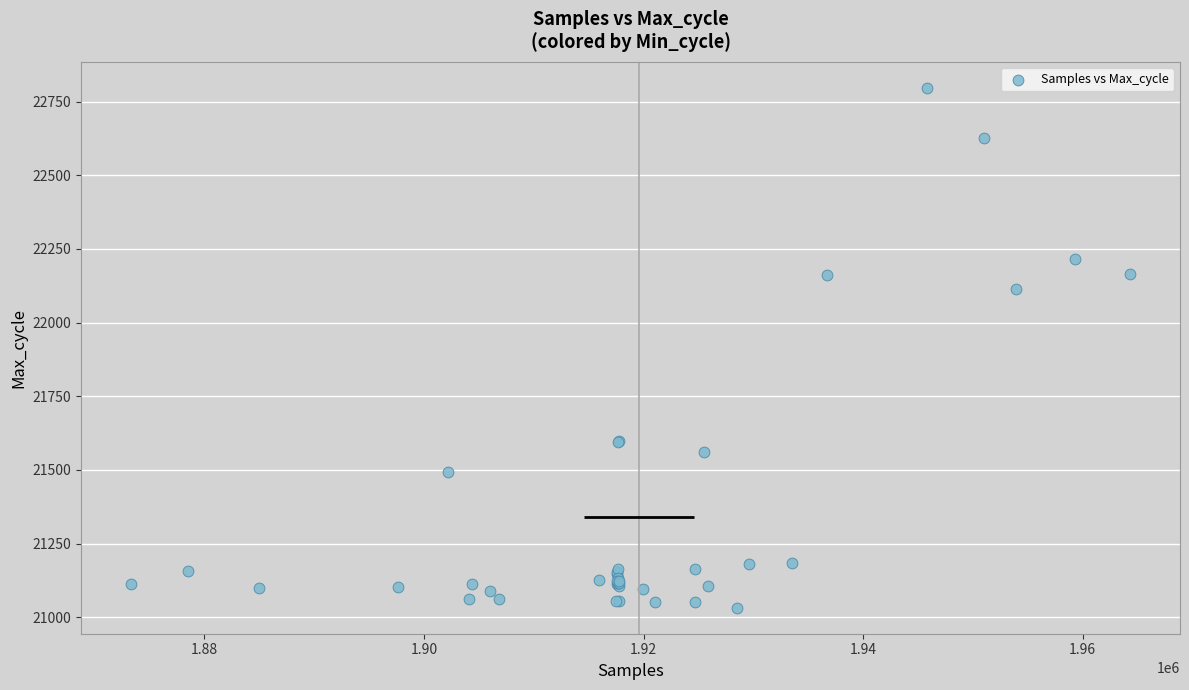

What Y value in the scatter plot is closest to 21914?

22114